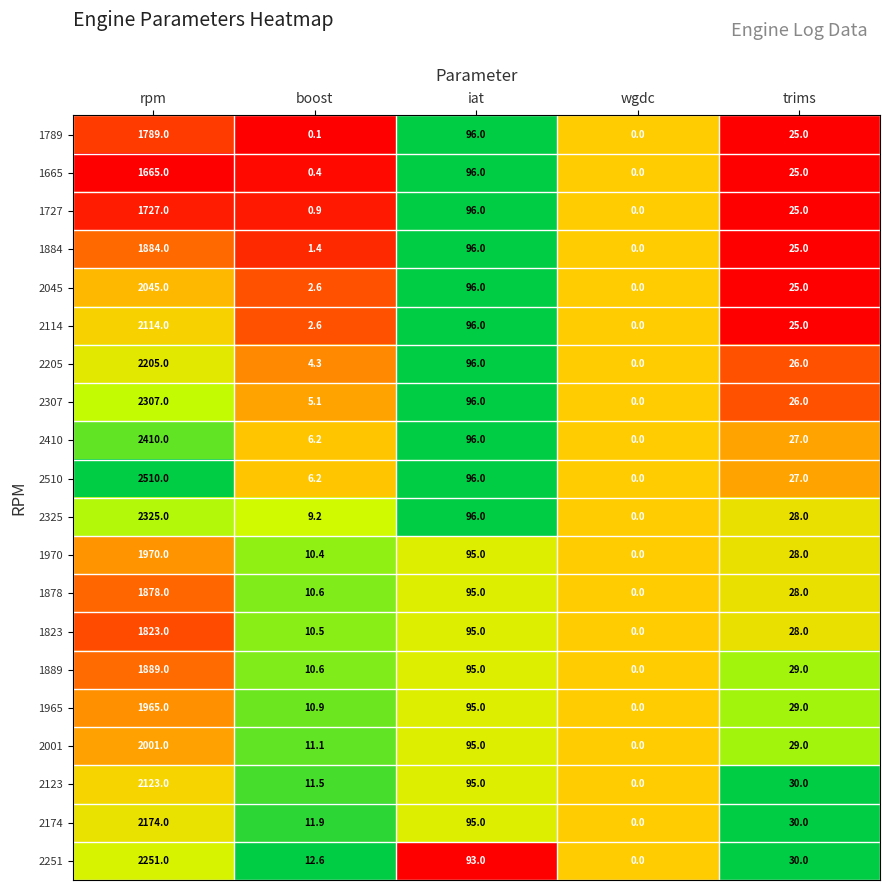

What is the difference between the second highest and second lowest values in the 1965 series?

84.1